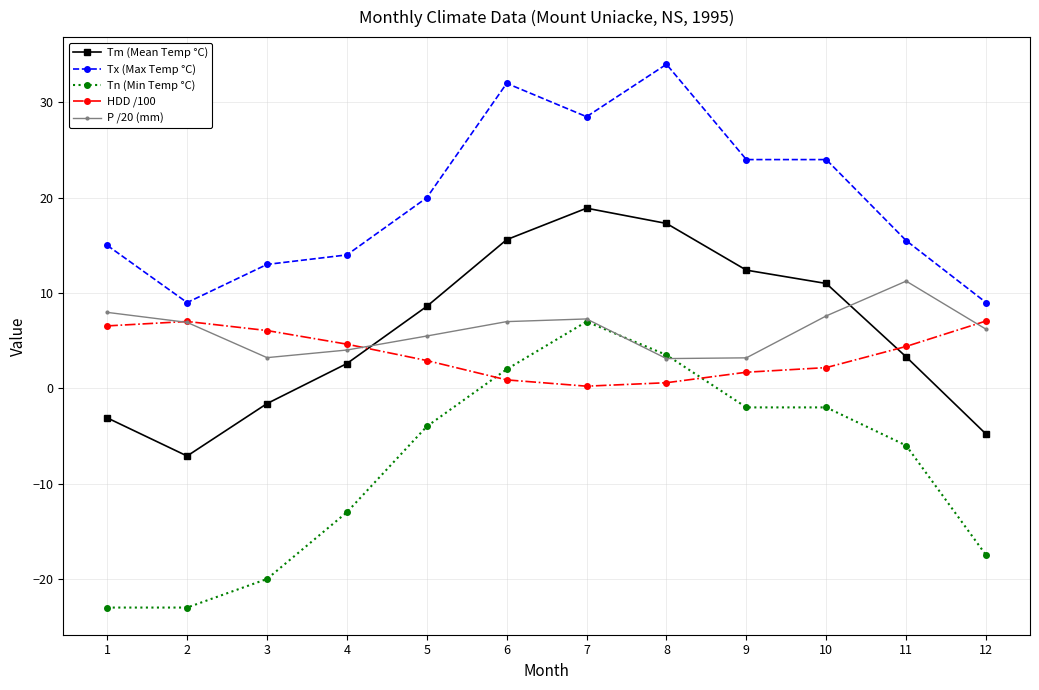

What is the sum of all Tn (Min Temp °C) values?

-98.0